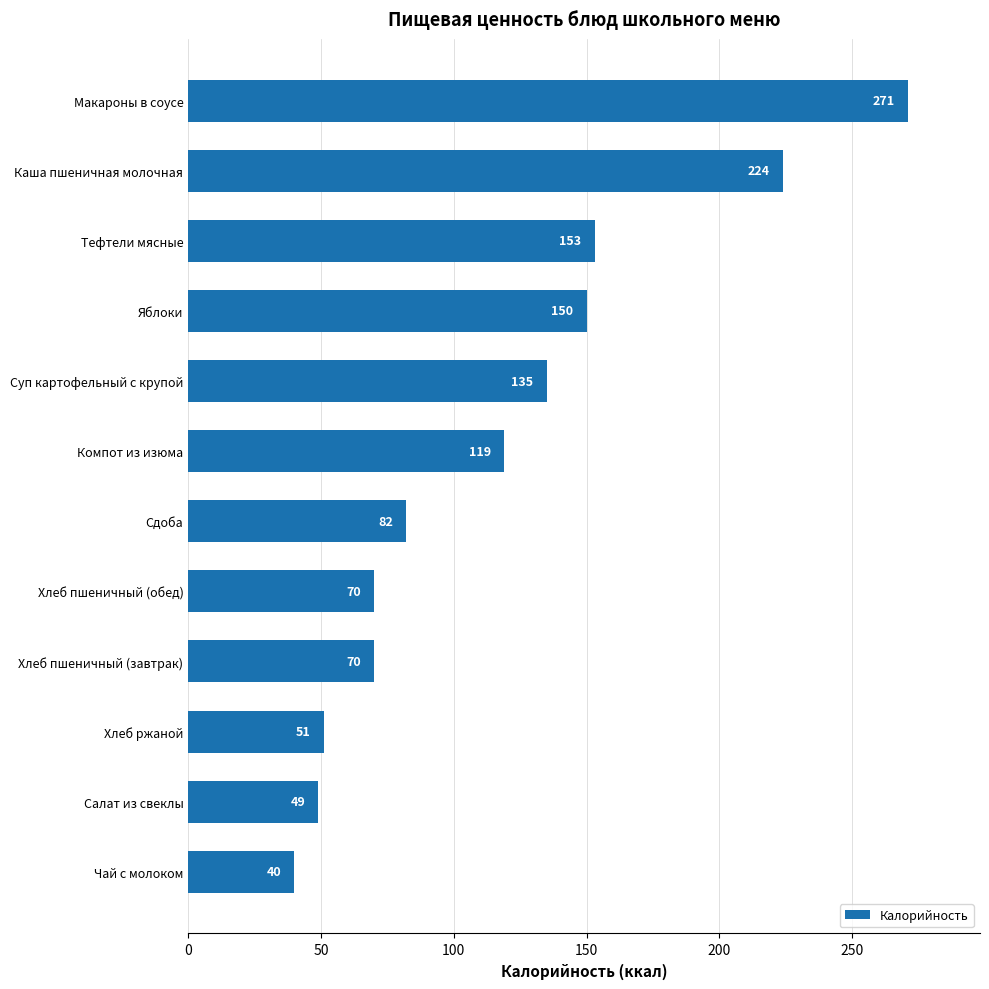

At which label is the value closest to 155?

Тефтели мясные